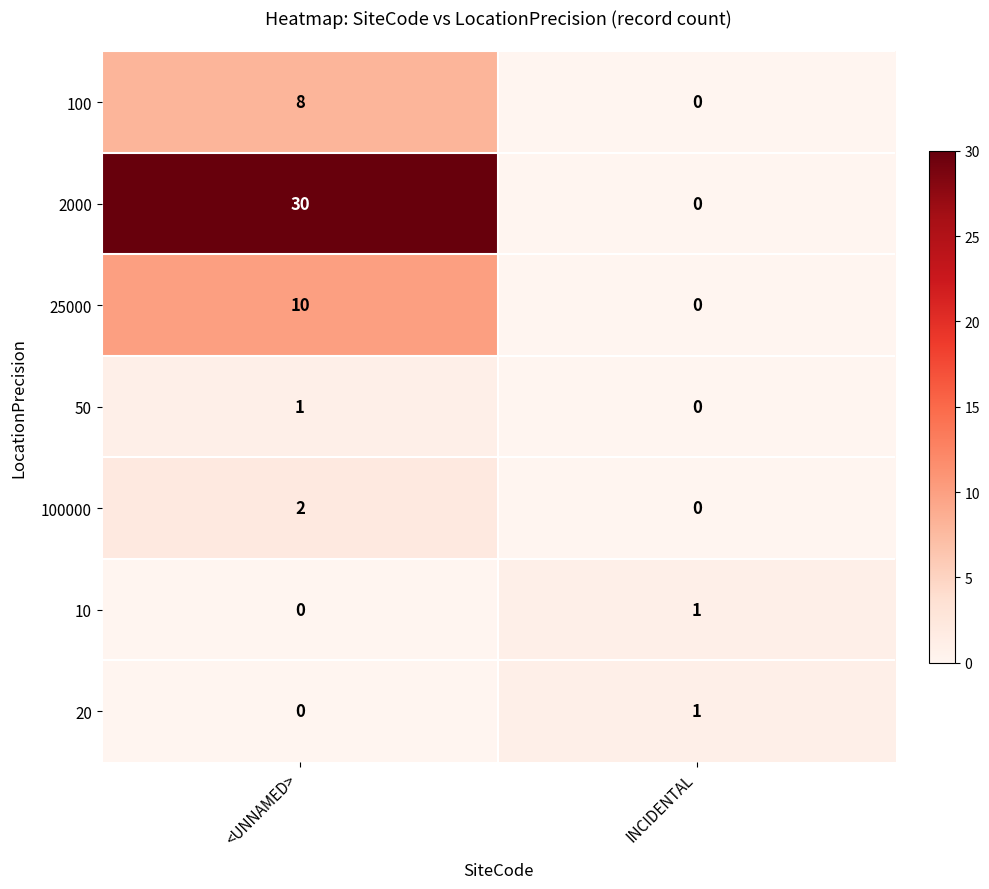

List the labels in order of 2000 value, largest first.

<UNNAMED>, INCIDENTAL